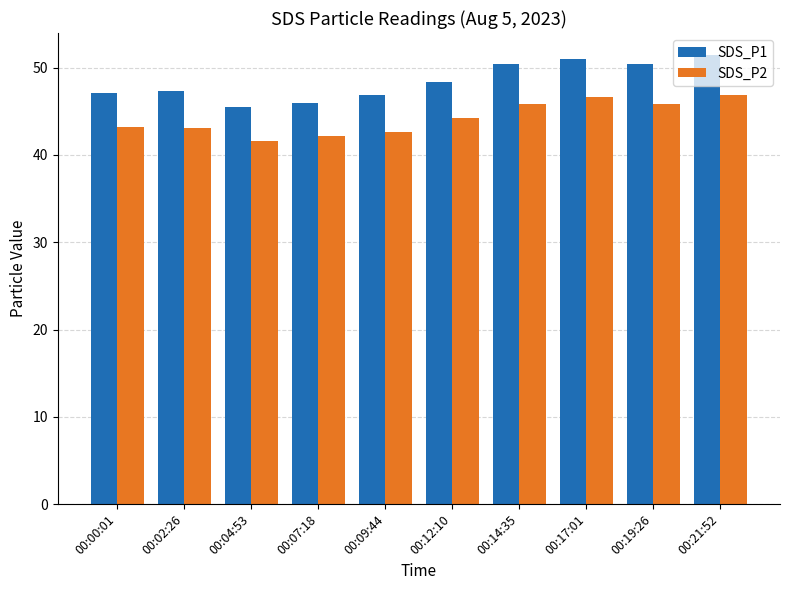

What is the label of the 5th bar from the left?

00:09:44